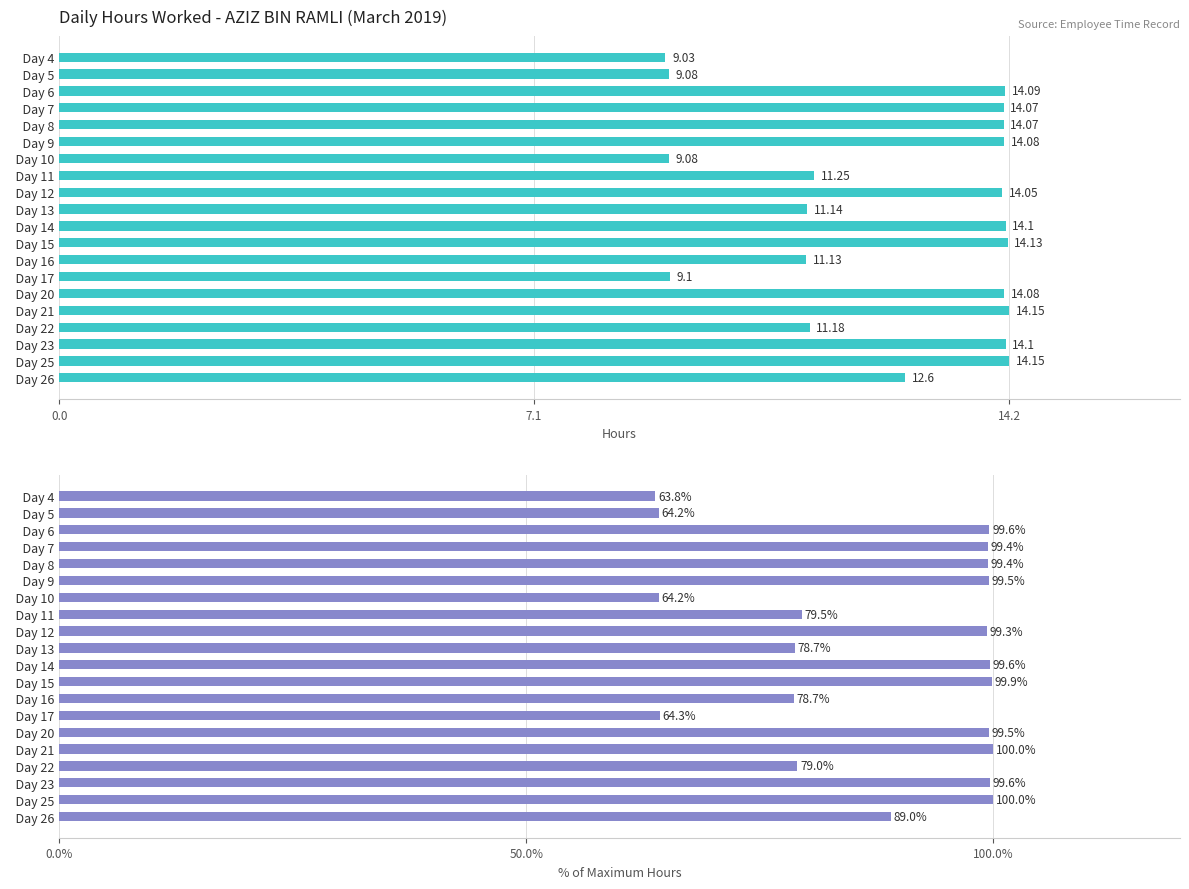

What is the maximum value shown in the chart?

100.0